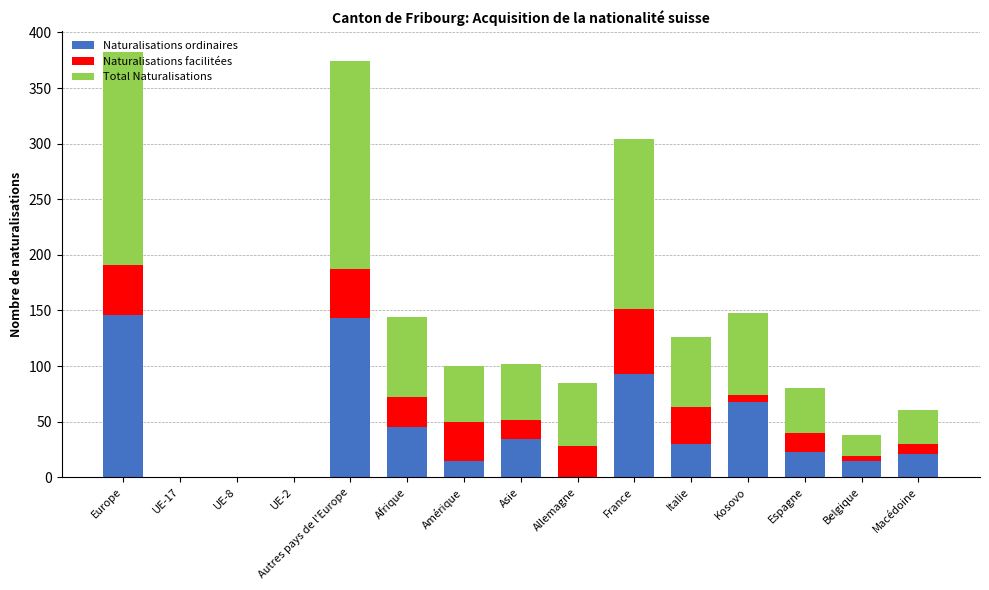

The value of Naturalisations ordinaires at UE-8 is -90. True or false?

False